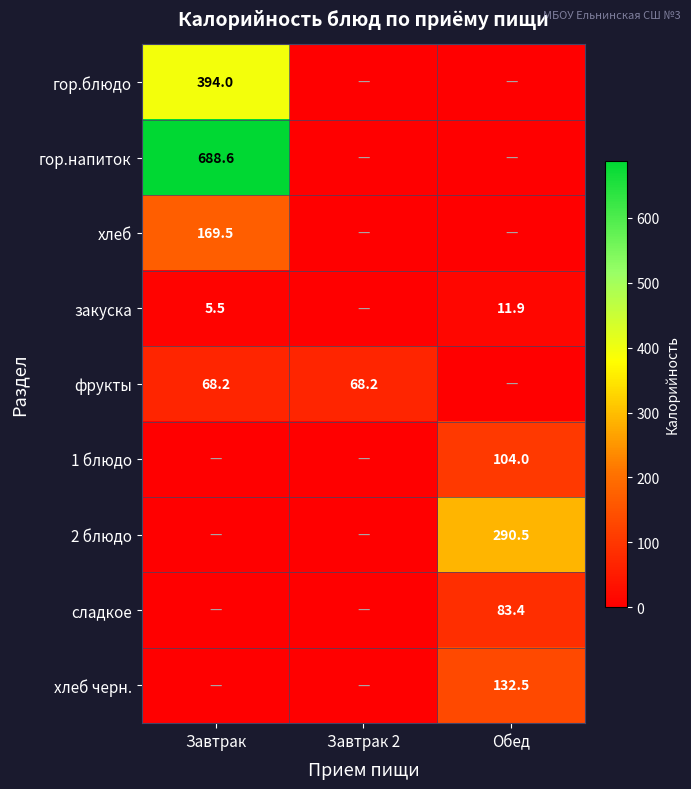

Is the value of хлеб at Завтрак greater than the value of 2 блюдо at Обед?

No